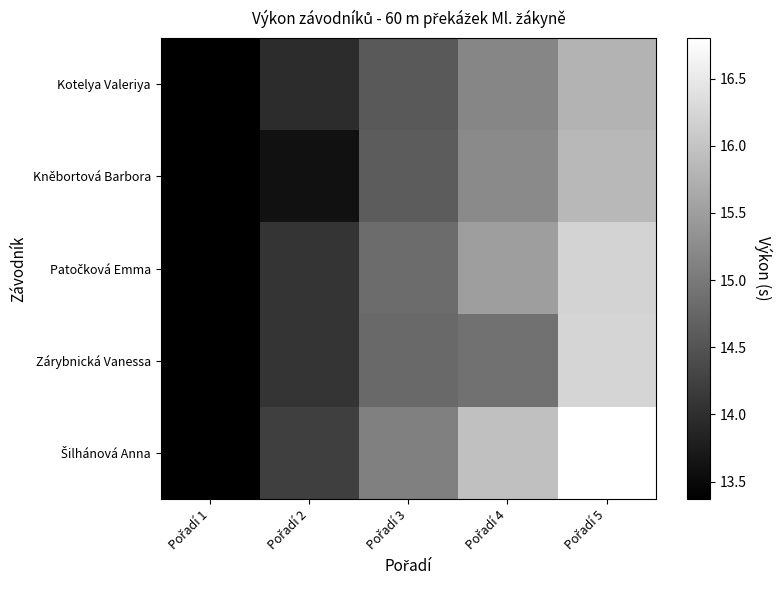

What is the difference between the highest and lowest values at Pořadí 5?

1.0